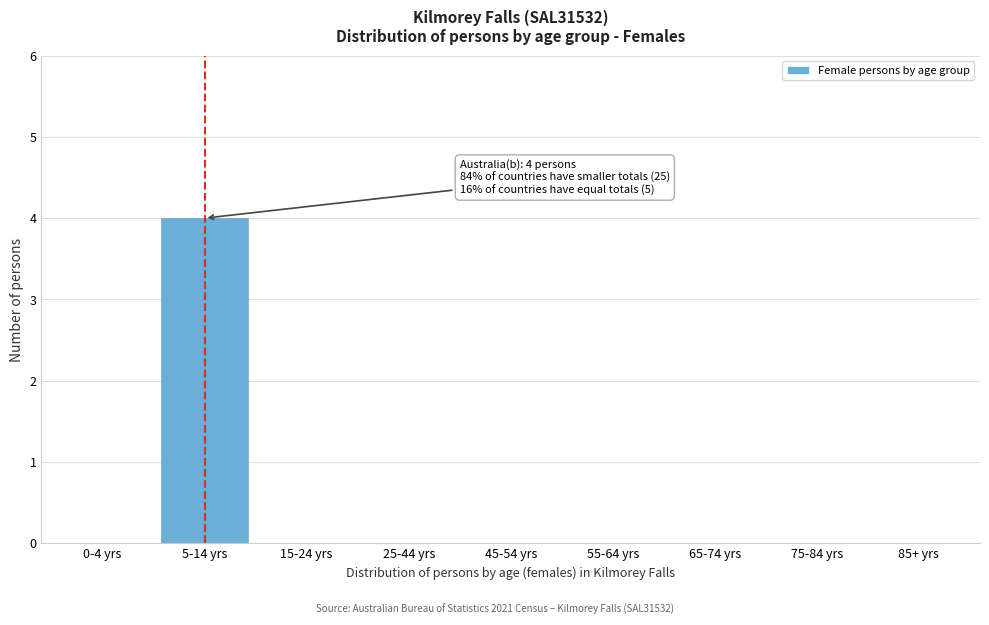

Reading left to right, extract all data points from this chart.

0-4 yrs=0	5-14 yrs=4	15-24 yrs=0	25-44 yrs=0	45-54 yrs=0	55-64 yrs=0	65-74 yrs=0	75-84 yrs=0	85+ yrs=0